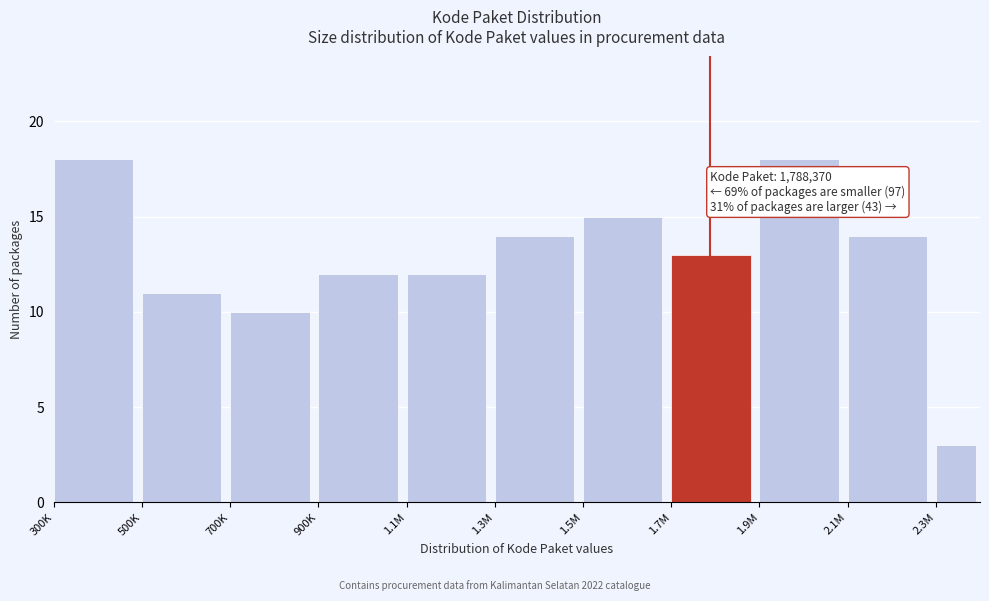

Reading left to right, extract all data points from this chart.

18	11	10	12	12	14	15	13	18	14	3